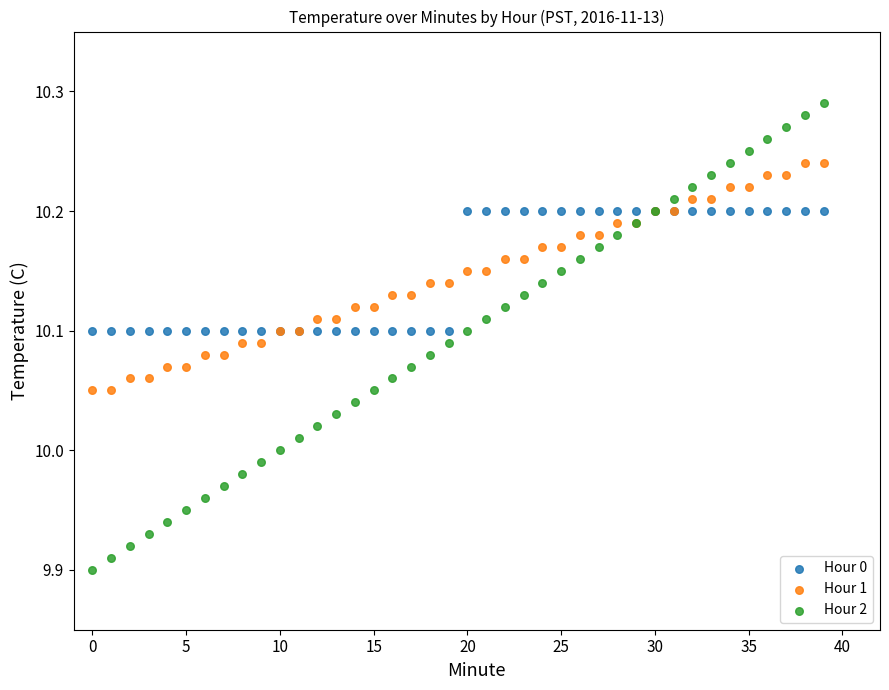

Which series has the widest spread of Y values?

Hour 2